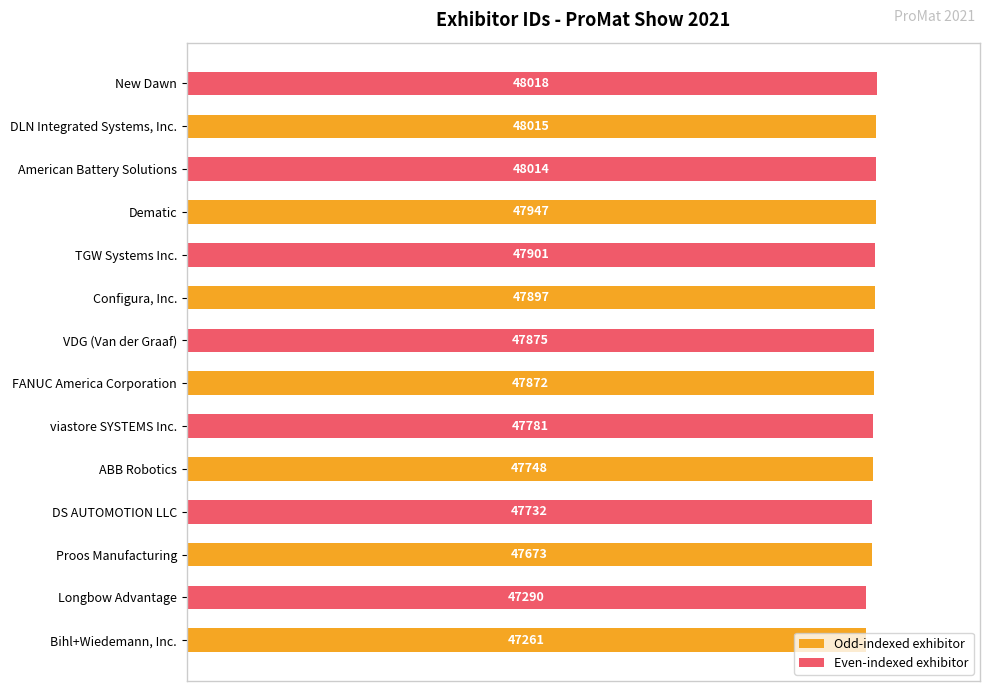

How many bars are there in total?

14